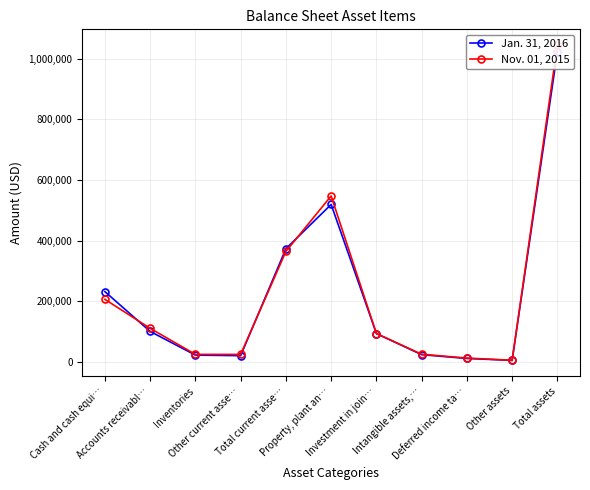

What is the minimum value shown in the chart?

4308